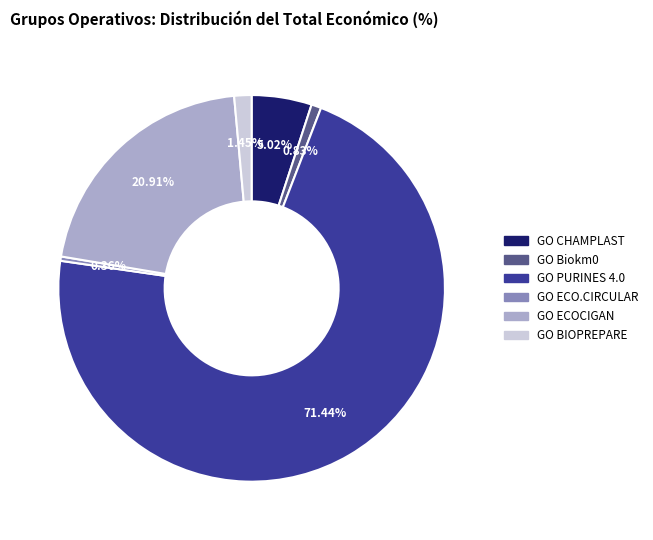

Combined, do GO PURINES 4.0 and GO BIOPREPARE account for over 50%?

Yes